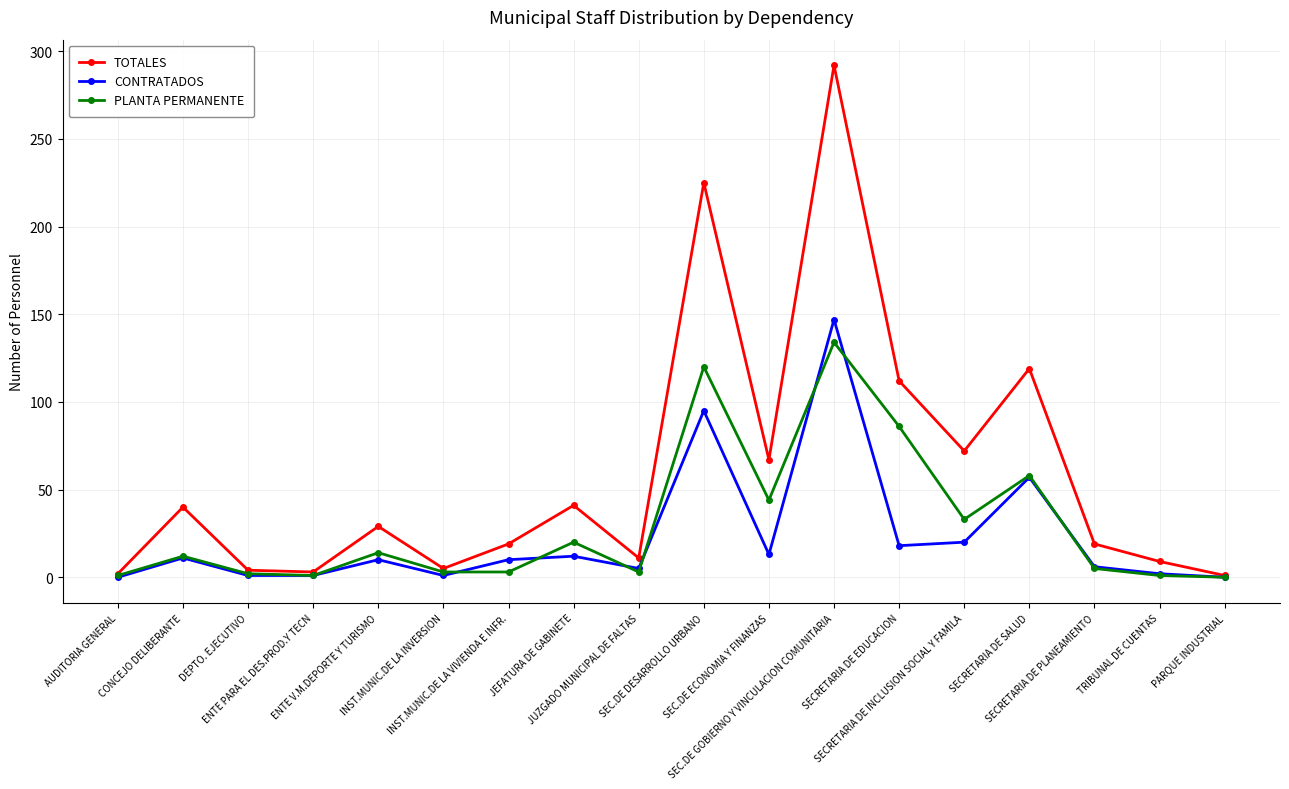

At which label does TOTALES reach its peak?

SEC.DE GOBIERNO Y VINCULACION COMUNITARIA